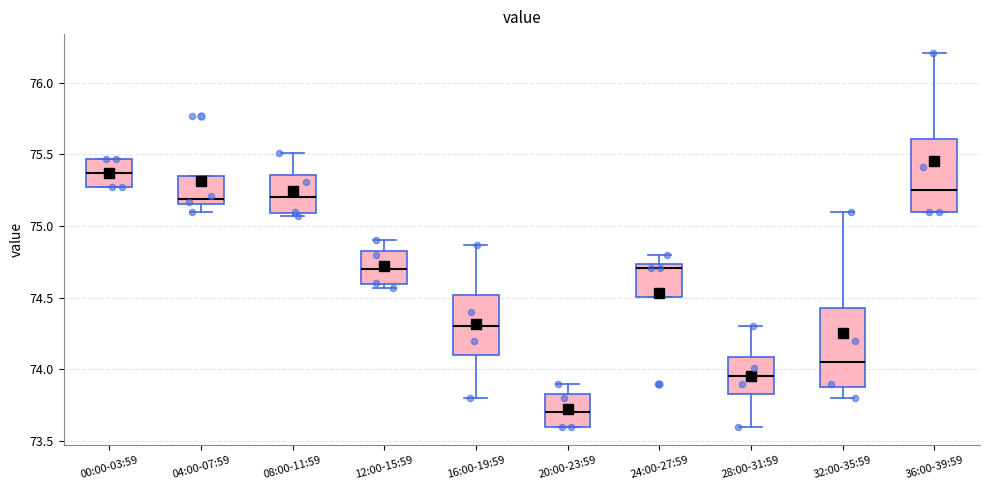

Which box's median line is the lowest?

20:00-23:59